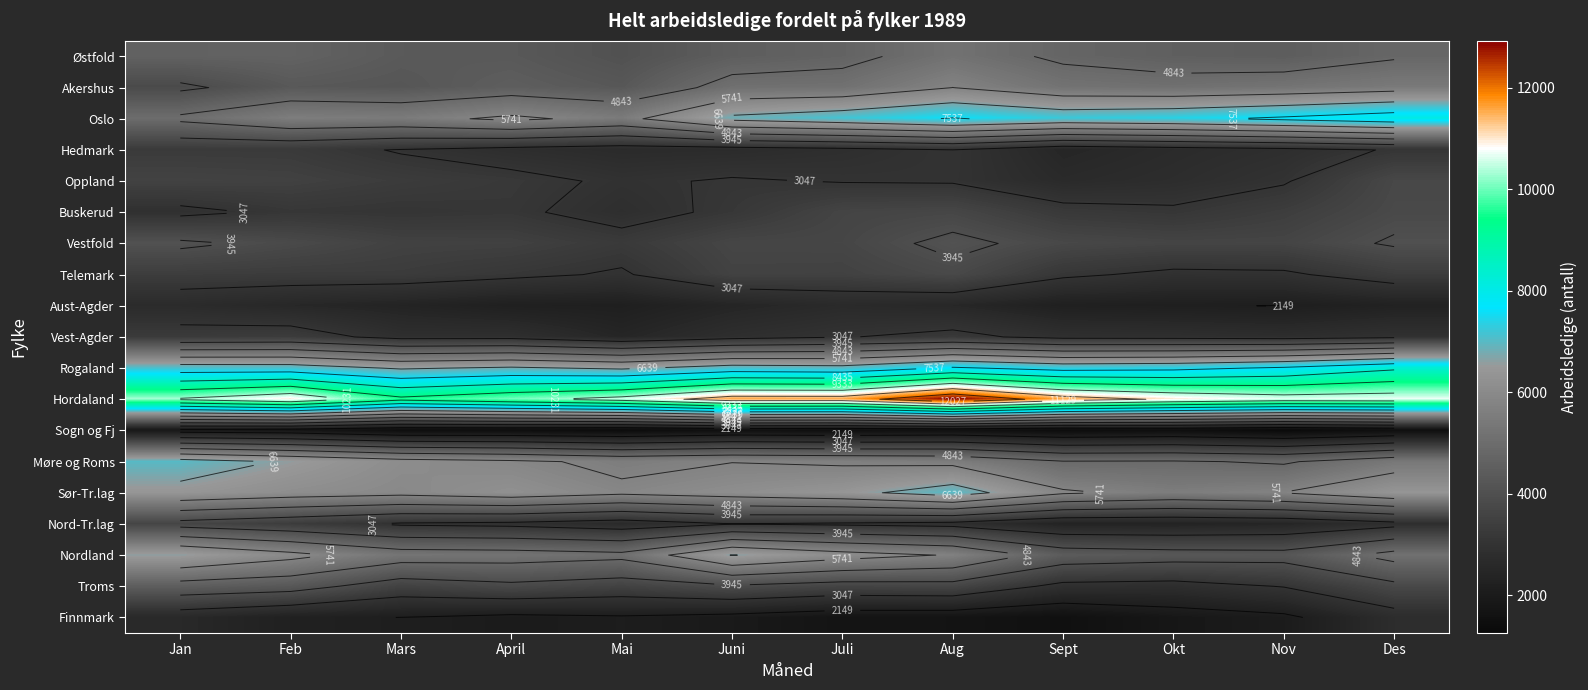

Where does the Vestfold series first go above 3670?

Jan